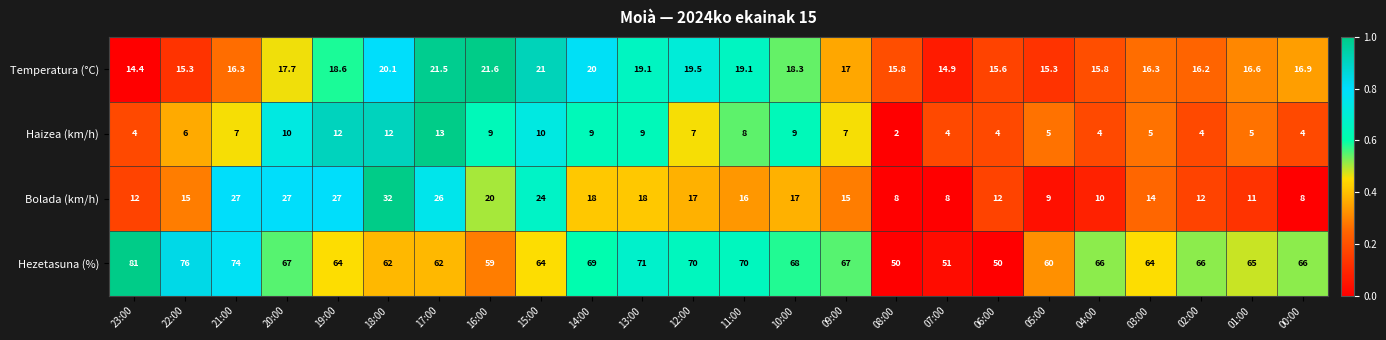

Rank the series at 01:00 from highest to lowest value.

Hezetasuna (%), Temperatura (°C), Bolada (km/h), Haizea (km/h)